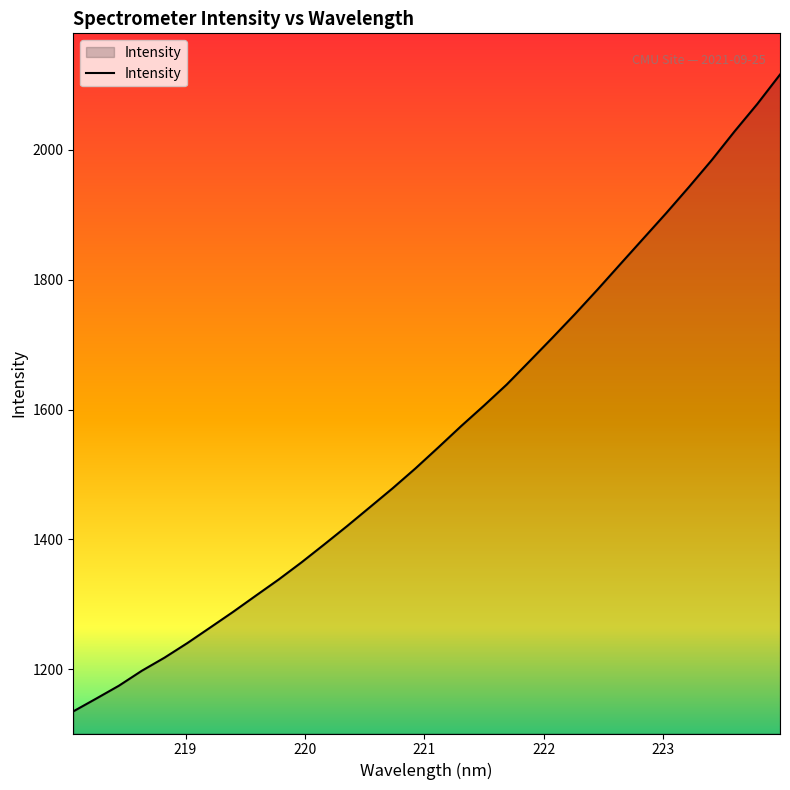

What is the maximum value shown in the chart?

2115.9